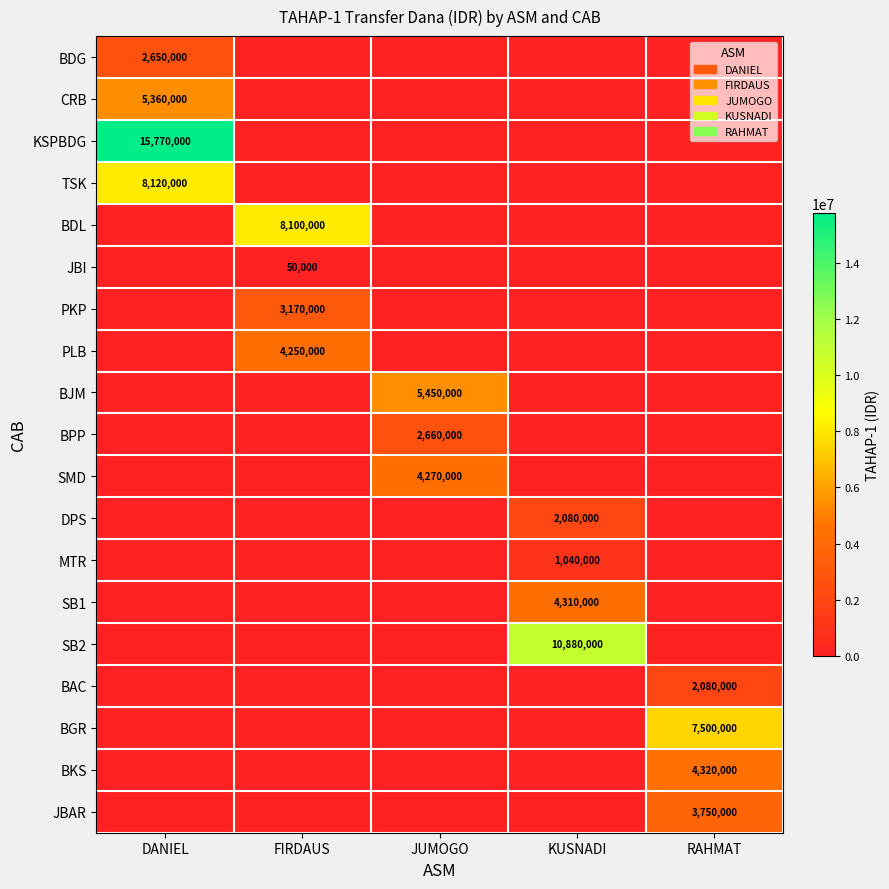

Which has a higher value, DANIEL or RAHMAT?

DANIEL